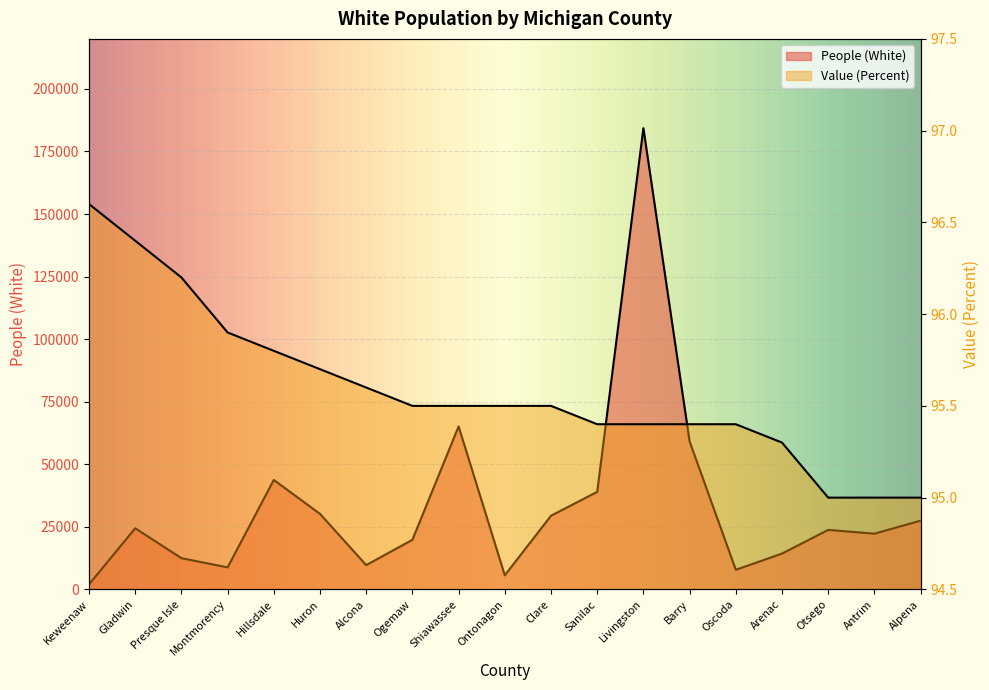

At how many categories does at least one series exceed 137050?

1